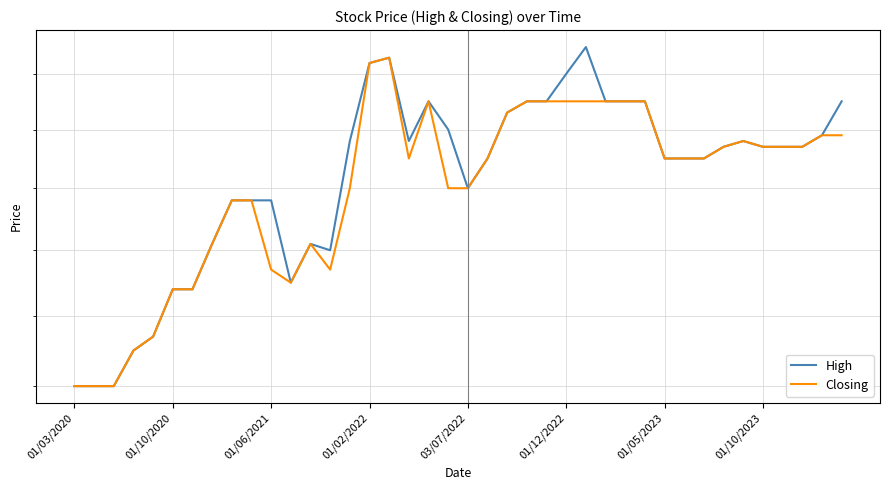

What is the greatest value displayed?

2.0